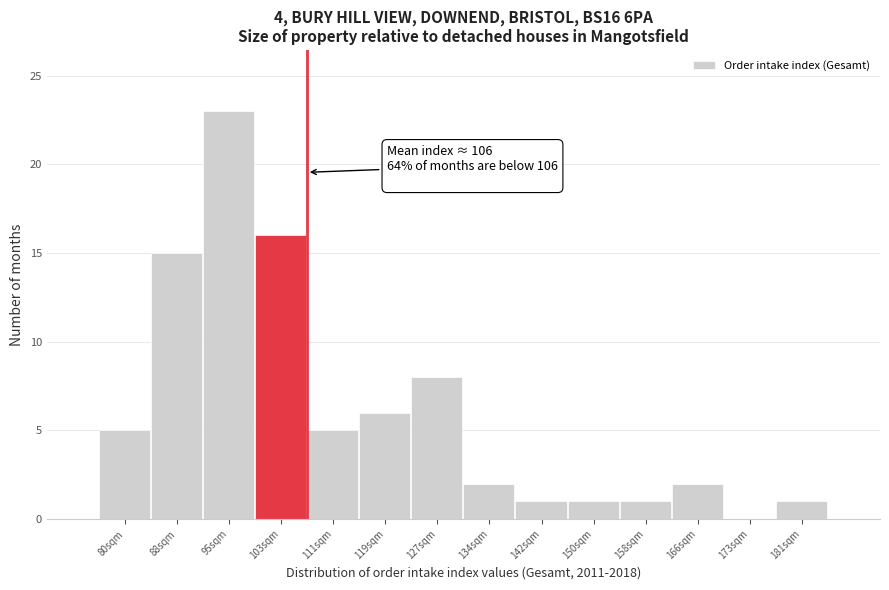

Over which range of the x-axis is the bar tallest?

92 to 99